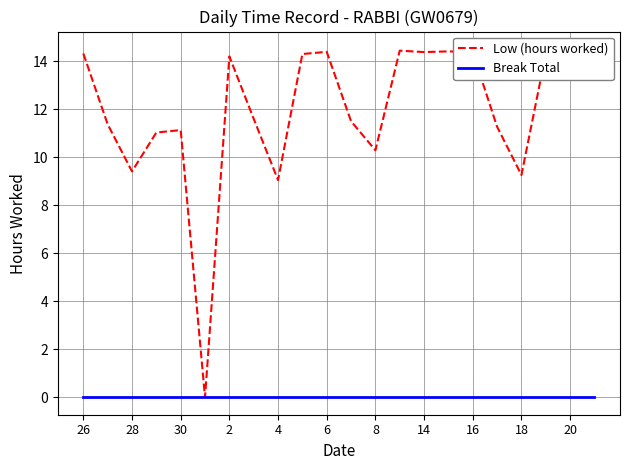

Between 6 and 17, which series saw the biggest shift?

Low (hours worked)